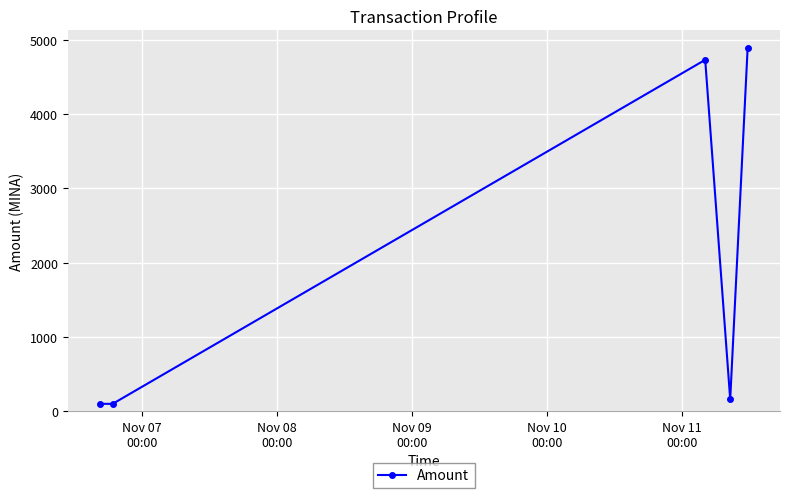

What is the difference between the second highest and minimum values?

4632.4